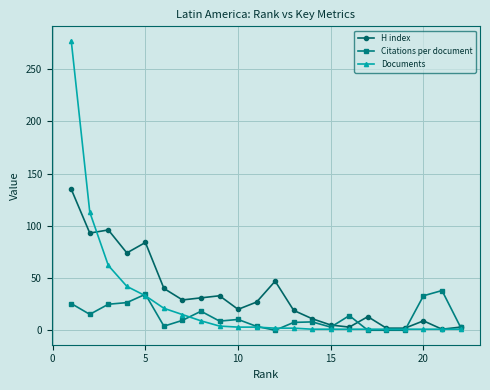

True or false: Documents and H index intersect in this chart.

True